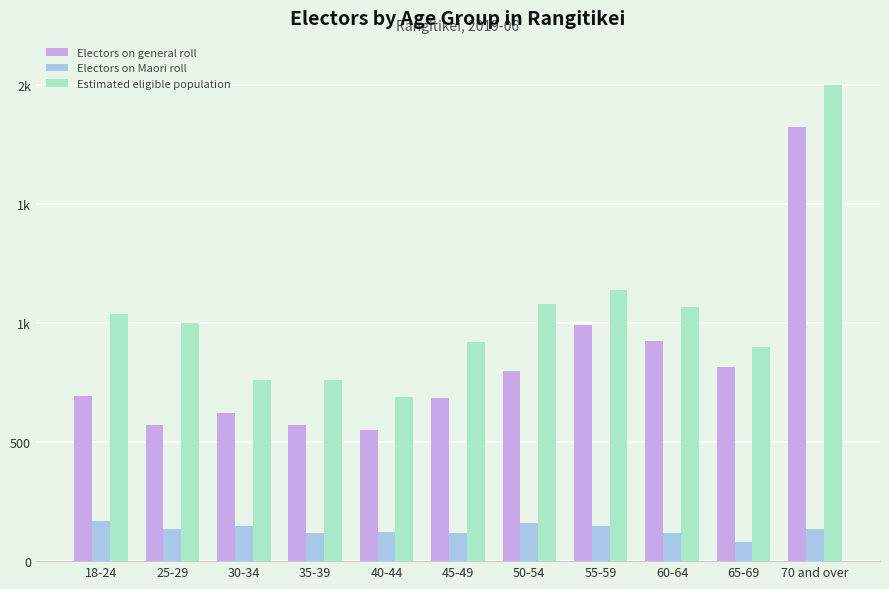

What is the minimum value shown in the chart?

82